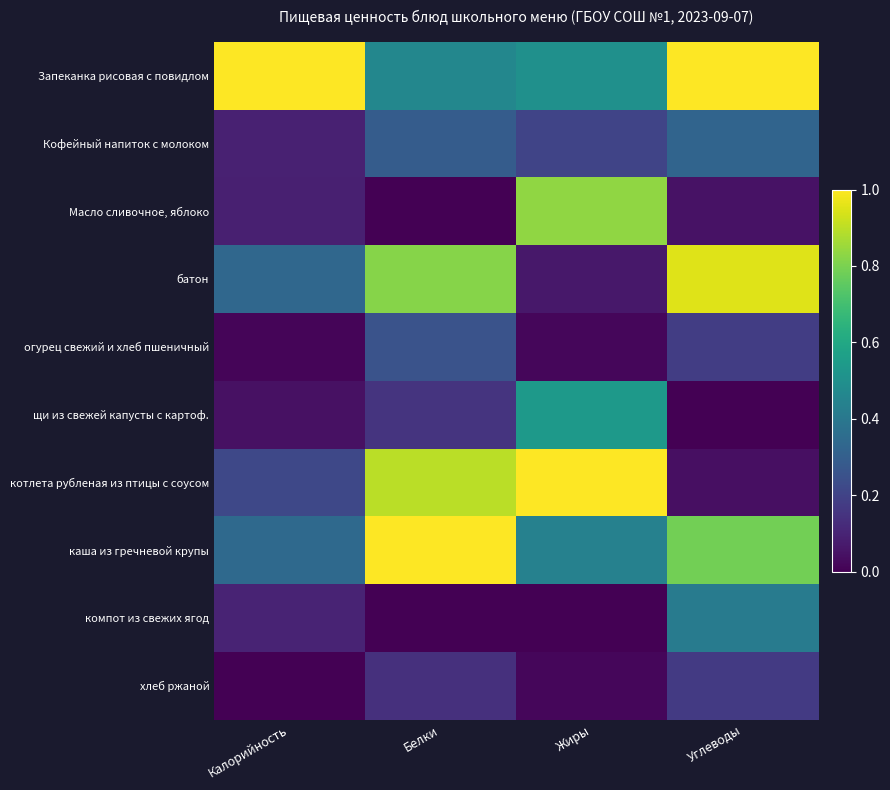

Reading left to right, list all the values displayed in this chart.

Запеканка рисовая с повидлом: Калорийность=1.0	Белки=0.5	Жиры=0.5	Углеводы=1.0
Кофейный напиток с молоком: Калорийность=0.1	Белки=0.3	Жиры=0.2	Углеводы=0.3
Масло сливочное, яблоко: Калорийность=0.1	Белки=0.0	Жиры=0.8	Углеводы=0.1
батон: Калорийность=0.3	Белки=0.8	Жиры=0.1	Углеводы=0.9
огурец свежий и хлеб пшеничный: Калорийность=0.0	Белки=0.3	Жиры=0.0	Углеводы=0.2
щи из свежей капусты с картоф.: Калорийность=0.0	Белки=0.2	Жиры=0.5	Углеводы=0.0
котлета рубленая из птицы с соусом: Калорийность=0.2	Белки=0.9	Жиры=1.0	Углеводы=0.0
каша из гречневой крупы: Калорийность=0.3	Белки=1.0	Жиры=0.4	Углеводы=0.8
компот из свежих ягод: Калорийность=0.1	Белки=0.0	Жиры=0.0	Углеводы=0.4
хлеб ржаной: Калорийность=0.0	Белки=0.1	Жиры=0.0	Углеводы=0.2